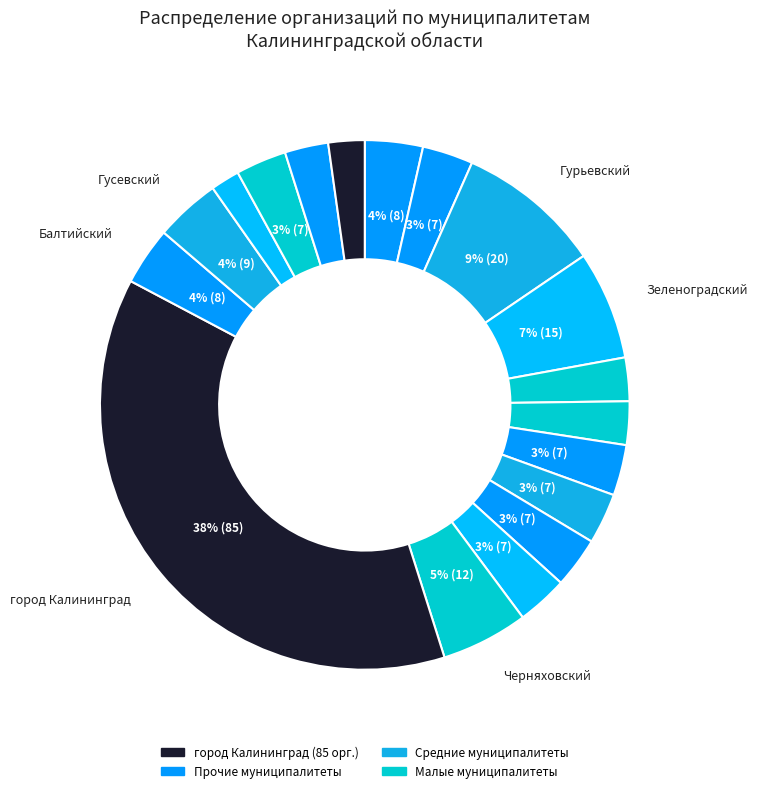

What is the largest slice in the pie chart?

город Калининград